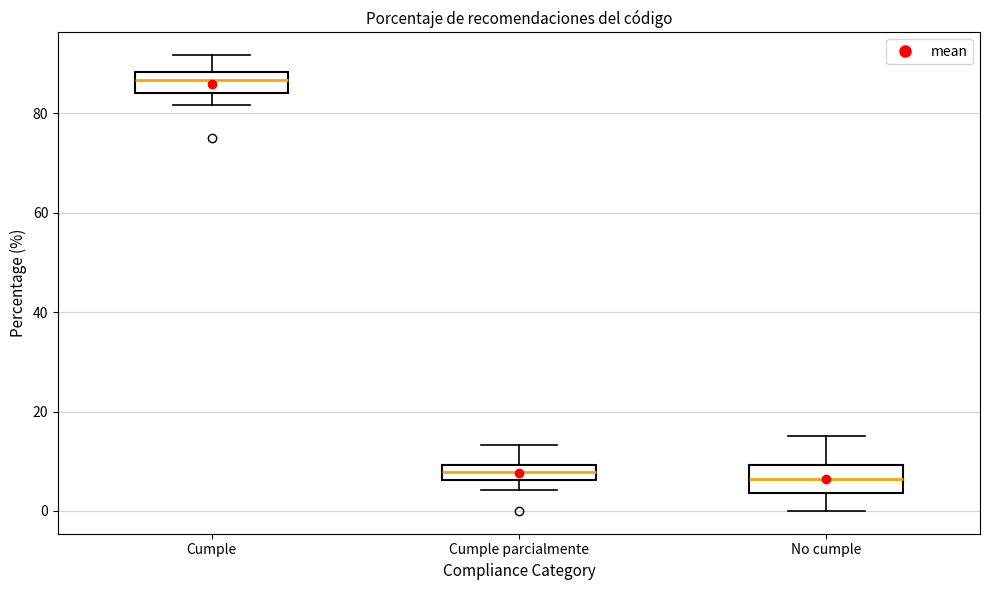

Where is the upper edge of the box for No cumple on the y-axis? The values are not printed on the chart, so give them approximately, as read against the axis.

10